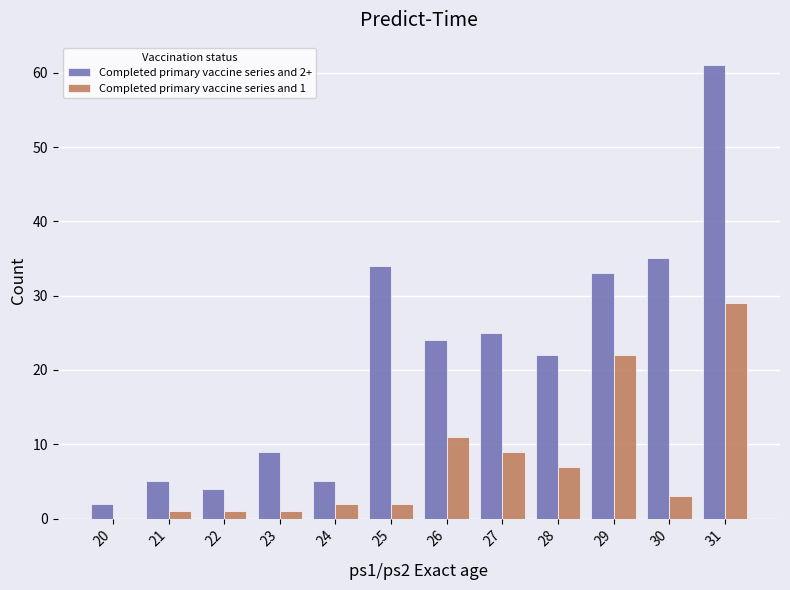

What is the sum of all Completed primary vaccine series and 2+ values?

259